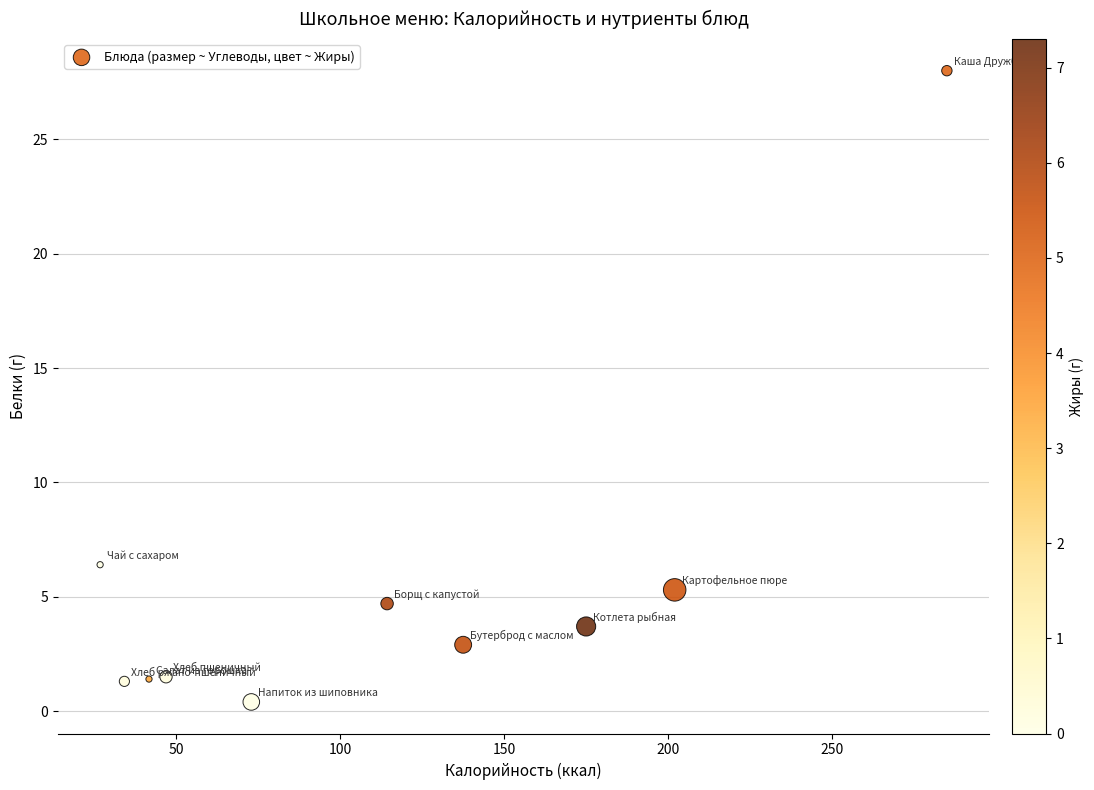

What Y value in the scatter plot is closest to 14?

6.4